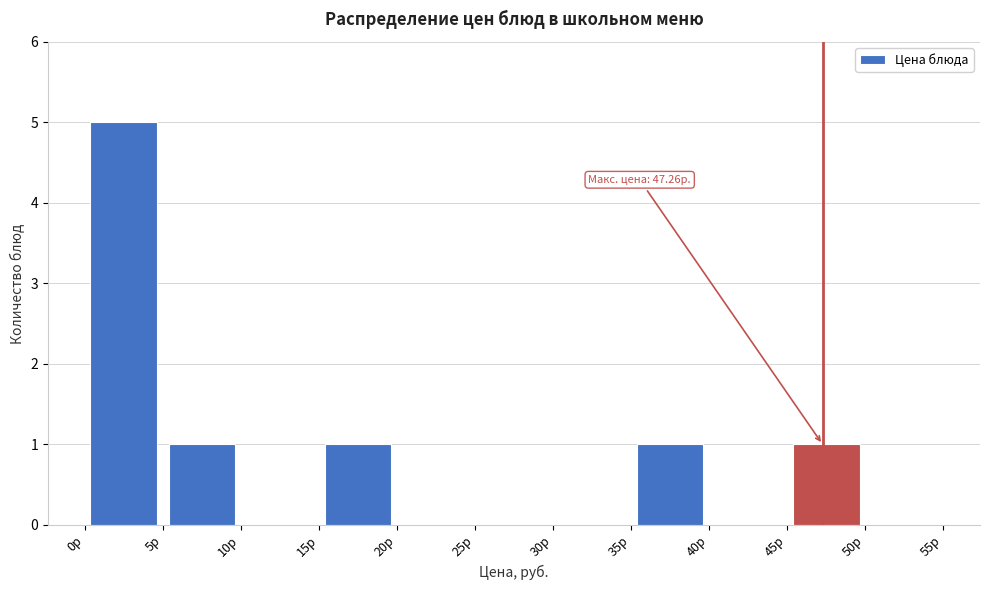

Over which range of the x-axis is the bar tallest?

0 to 5